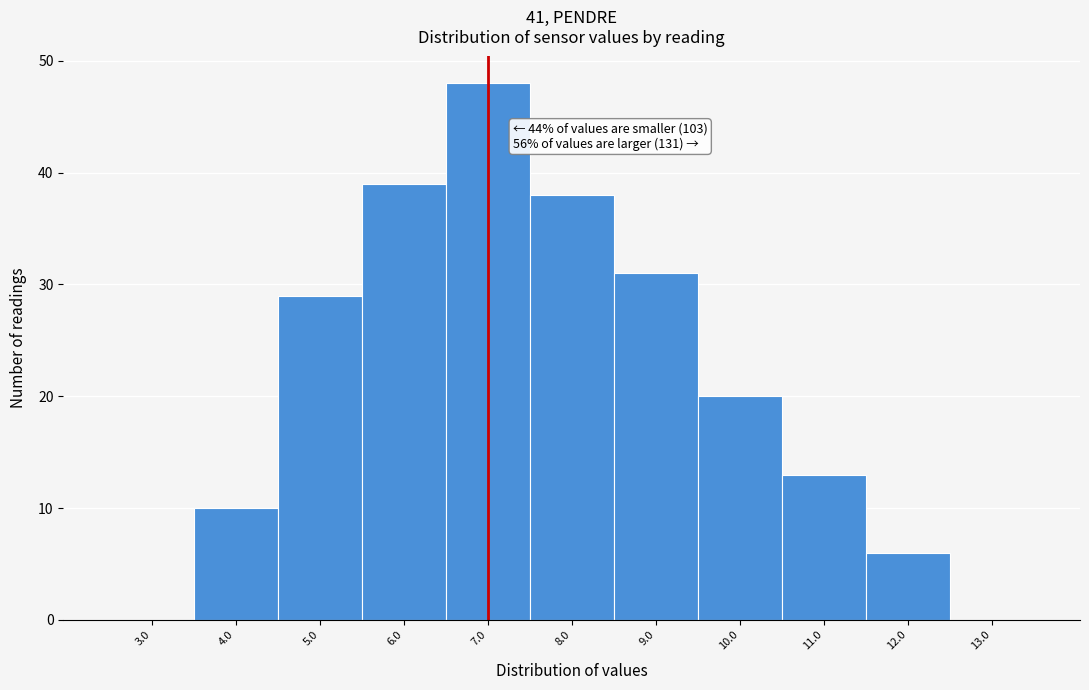

Reading left to right, what are all the values shown in this chart?

3.0=0	4.0=10	5.0=29	6.0=39	7.0=48	8.0=38	9.0=31	10.0=20	11.0=13	12.0=6	13.0=0